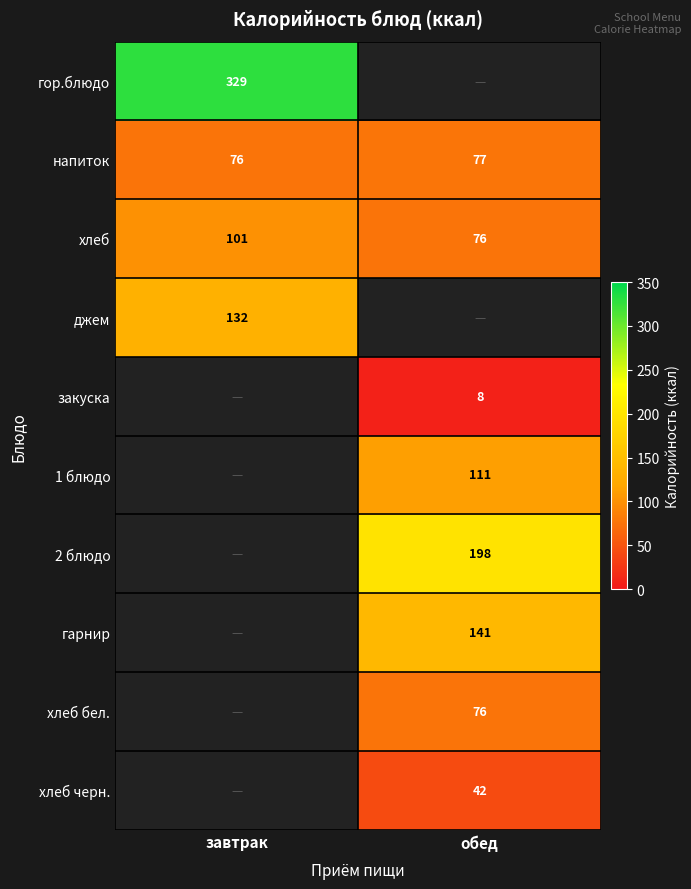

What is the sum of the хлеб values at завтрак and обед?

177